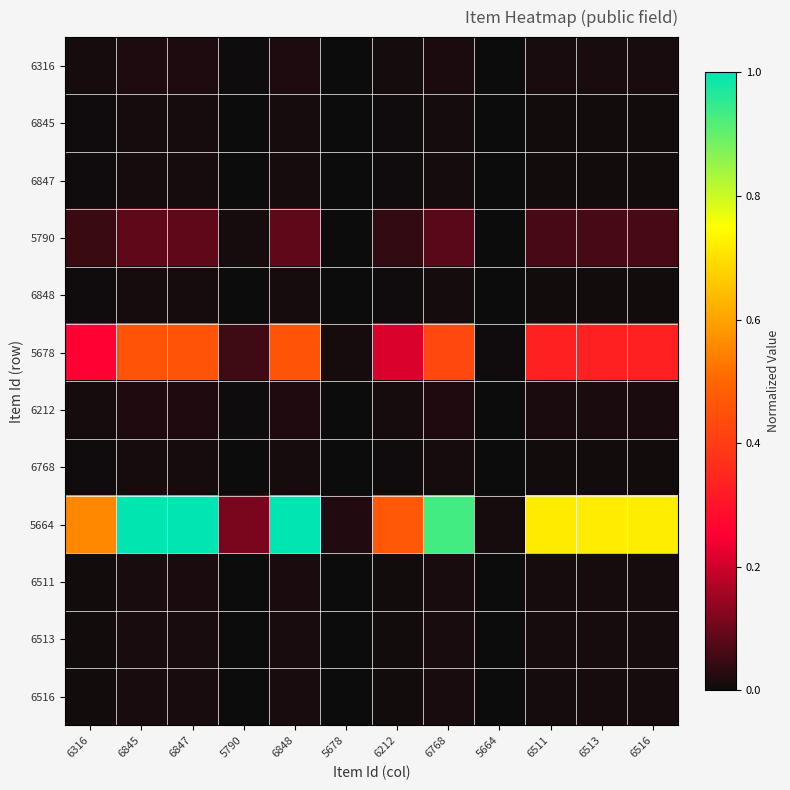

Reading left to right, list all the values displayed in this chart.

6316: 6316=0.0	6845=0.0	6847=0.0	5790=0.0	6848=0.0	5678=0.0	6212=0.0	6768=0.0	5664=0.0	6511=0.0	6513=0.0	6516=0.0
6845: 6316=0.0	6845=0.0	6847=0.0	5790=0.0	6848=0.0	5678=0.0	6212=0.0	6768=0.0	5664=0.0	6511=0.0	6513=0.0	6516=0.0
6847: 6316=0.0	6845=0.0	6847=0.0	5790=0.0	6848=0.0	5678=0.0	6212=0.0	6768=0.0	5664=0.0	6511=0.0	6513=0.0	6516=0.0
5790: 6316=0.0	6845=0.1	6847=0.1	5790=0.0	6848=0.1	5678=0.0	6212=0.0	6768=0.1	5664=0.0	6511=0.1	6513=0.1	6516=0.1
6848: 6316=0.0	6845=0.0	6847=0.0	5790=0.0	6848=0.0	5678=0.0	6212=0.0	6768=0.0	5664=0.0	6511=0.0	6513=0.0	6516=0.0
5678: 6316=0.3	6845=0.5	6847=0.5	5790=0.1	6848=0.5	5678=0.0	6212=0.2	6768=0.4	5664=0.0	6511=0.3	6513=0.3	6516=0.3
6212: 6316=0.0	6845=0.0	6847=0.0	5790=0.0	6848=0.0	5678=0.0	6212=0.0	6768=0.0	5664=0.0	6511=0.0	6513=0.0	6516=0.0
6768: 6316=0.0	6845=0.0	6847=0.0	5790=0.0	6848=0.0	5678=0.0	6212=0.0	6768=0.0	5664=0.0	6511=0.0	6513=0.0	6516=0.0
5664: 6316=0.6	6845=1.0	6847=1.0	5790=0.1	6848=1.0	5678=0.0	6212=0.5	6768=0.9	5664=0.0	6511=0.7	6513=0.7	6516=0.7
6511: 6316=0.0	6845=0.0	6847=0.0	5790=0.0	6848=0.0	5678=0.0	6212=0.0	6768=0.0	5664=0.0	6511=0.0	6513=0.0	6516=0.0
6513: 6316=0.0	6845=0.0	6847=0.0	5790=0.0	6848=0.0	5678=0.0	6212=0.0	6768=0.0	5664=0.0	6511=0.0	6513=0.0	6516=0.0
6516: 6316=0.0	6845=0.0	6847=0.0	5790=0.0	6848=0.0	5678=0.0	6212=0.0	6768=0.0	5664=0.0	6511=0.0	6513=0.0	6516=0.0